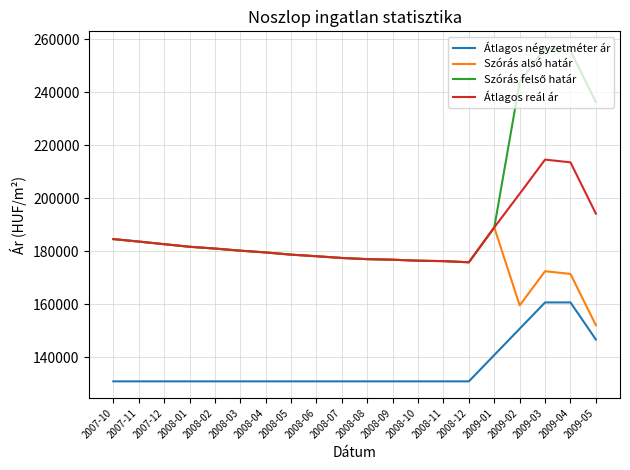

What is the difference between the second highest and second lowest values in the Átlagos négyzetméter ár series?

29738